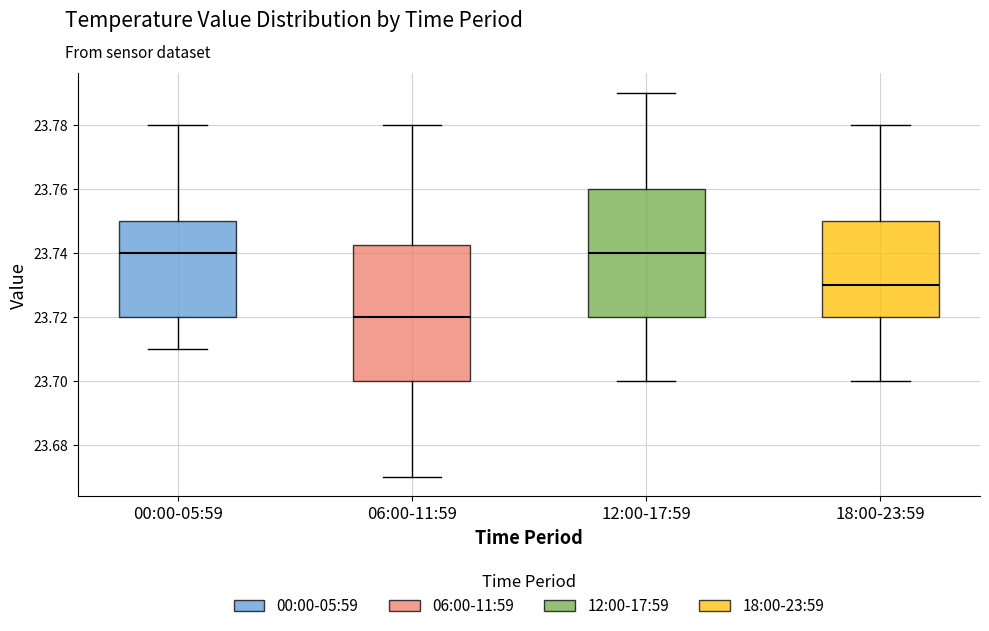

Comparing the boxes themselves (not the whiskers), which one is the tallest?

06:00-11:59